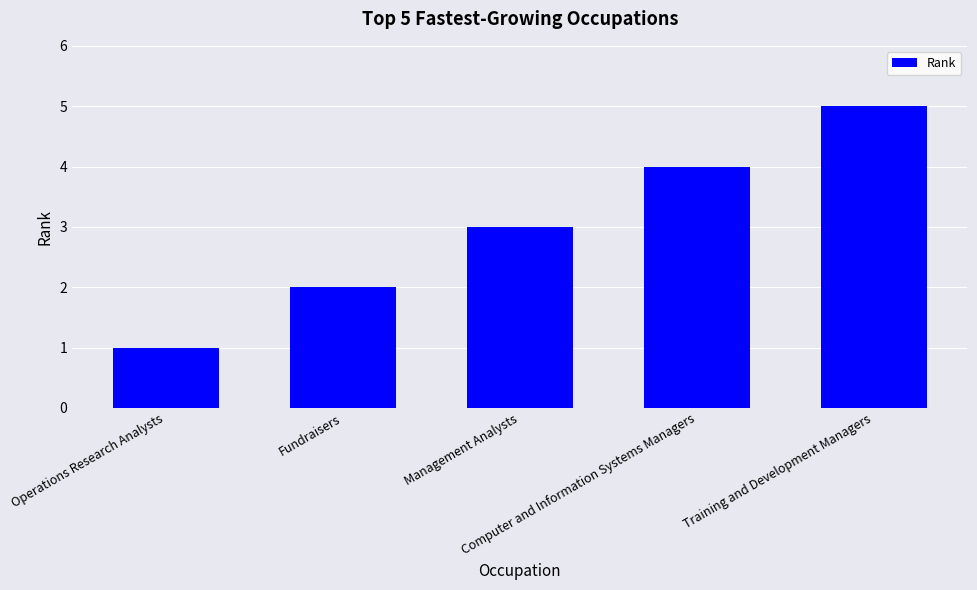

What is the average value?

3